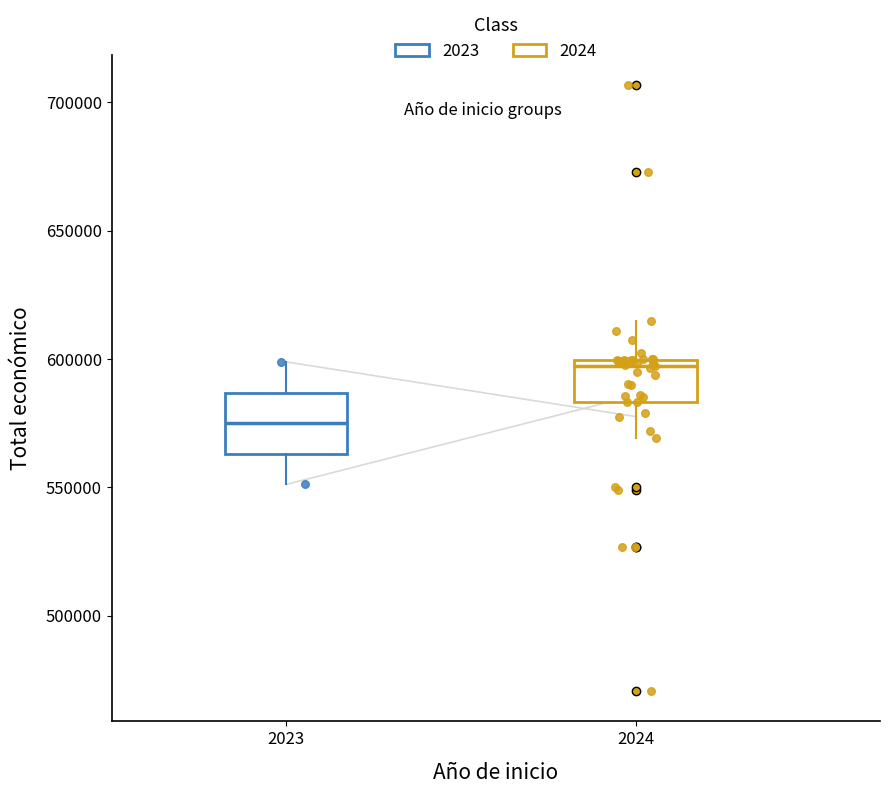

Comparing the boxes themselves (not the whiskers), which one is the tallest?

2023